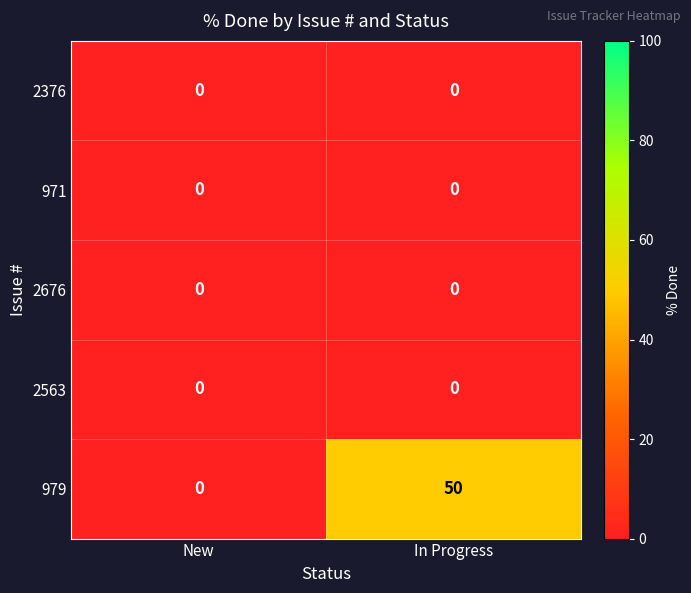

What is the greatest value displayed?

50